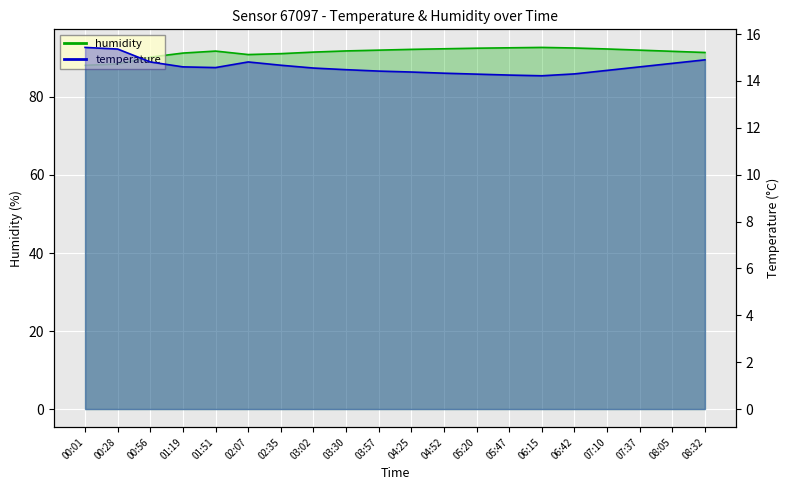

Does the chart display data point markers on the line(s)?

No